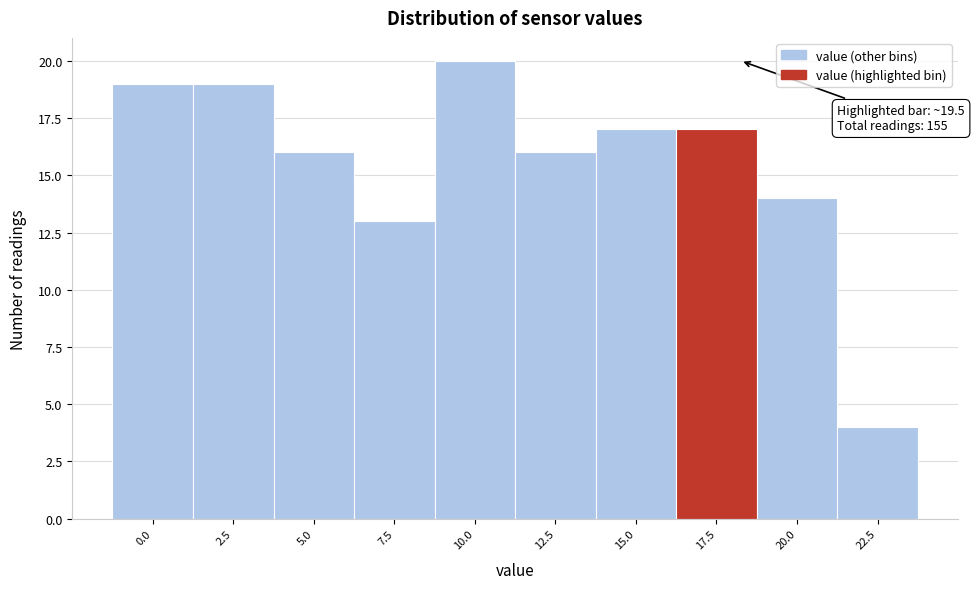

Reading right to left, transcribe all the data shown in this chart.

22.5=4	20.0=14	17.5=17	15.0=17	12.5=16	10.0=20	7.5=13	5.0=16	2.5=19	0.0=19